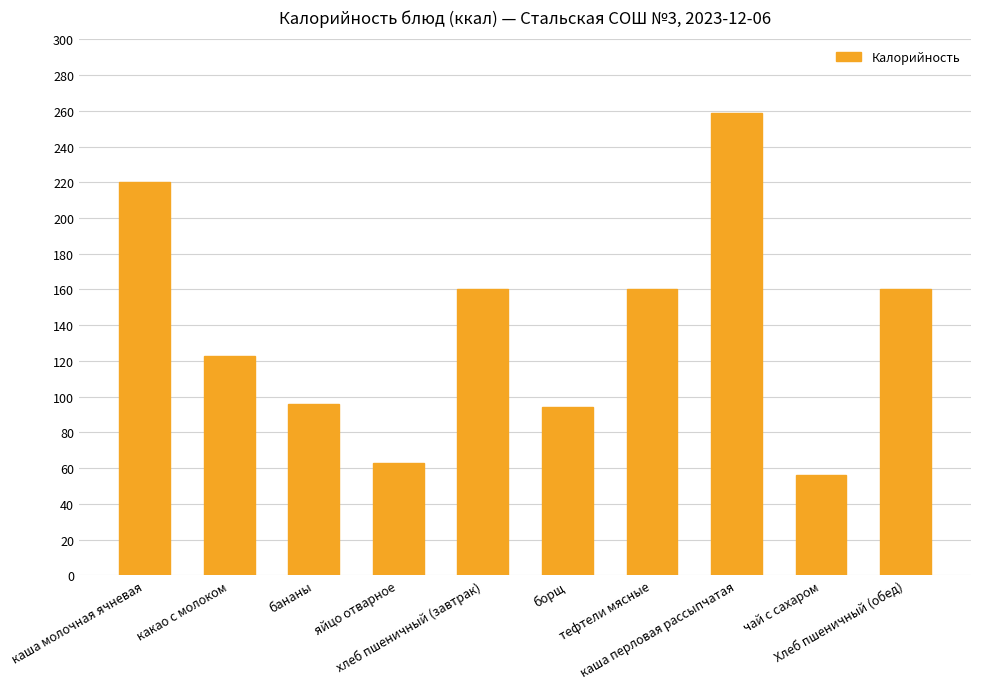

What is the approximate value at какао с молоком, to the nearest 5?

125